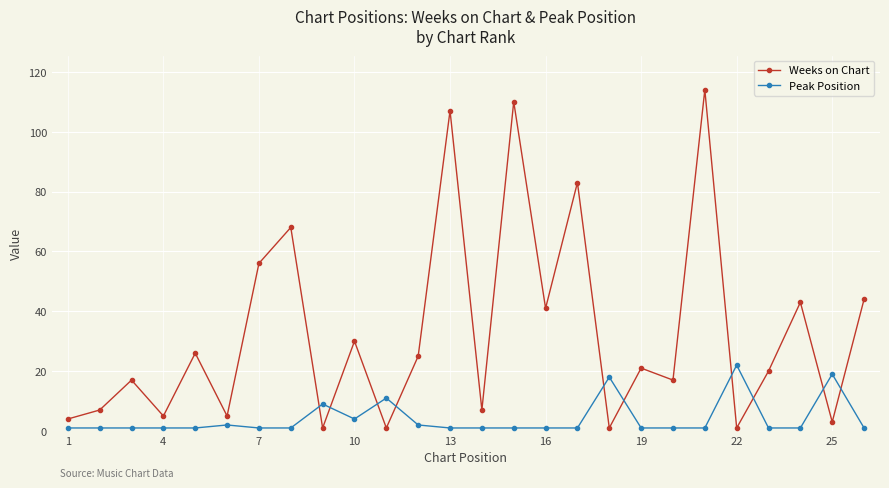

What is the greatest value displayed?

114